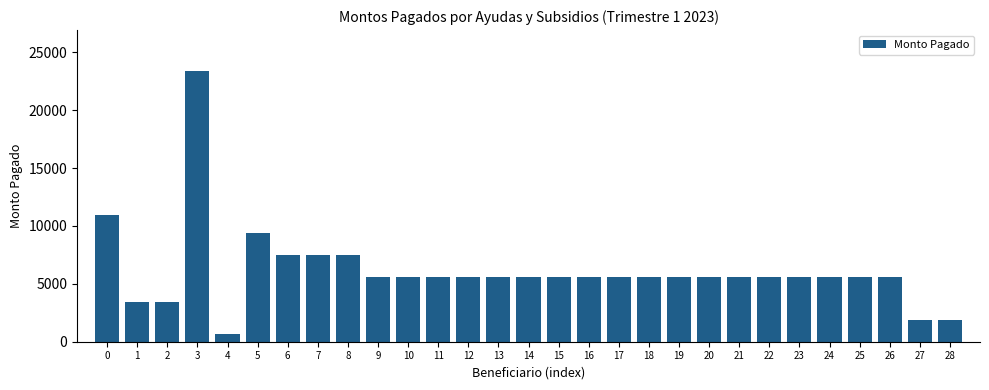

Approximately how many times larger is the value at 7 compared to 3?

0.3